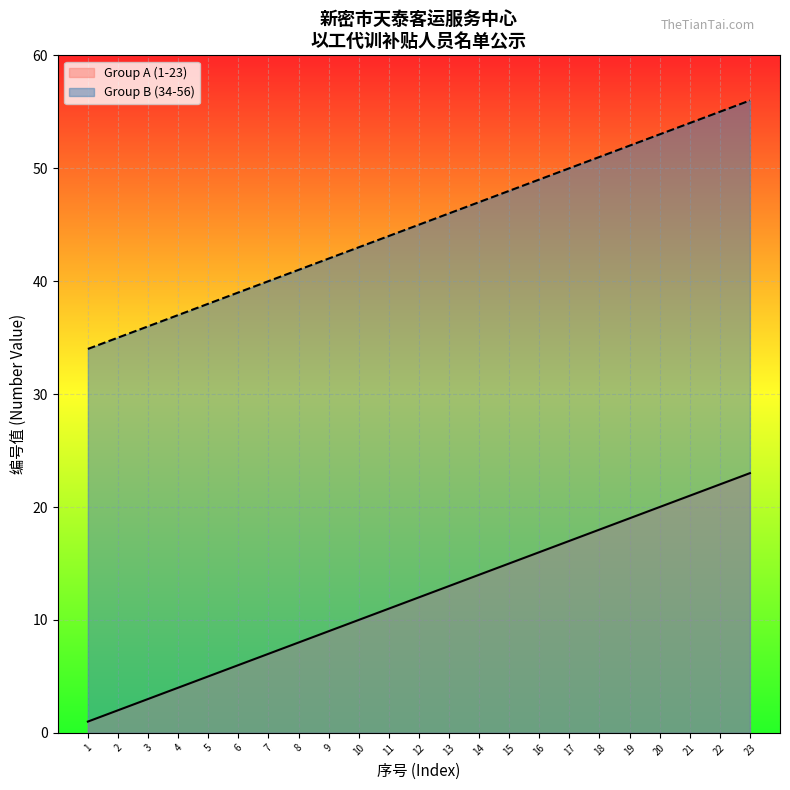

The value of Group B (34-56) at 17 is 50. True or false?

True